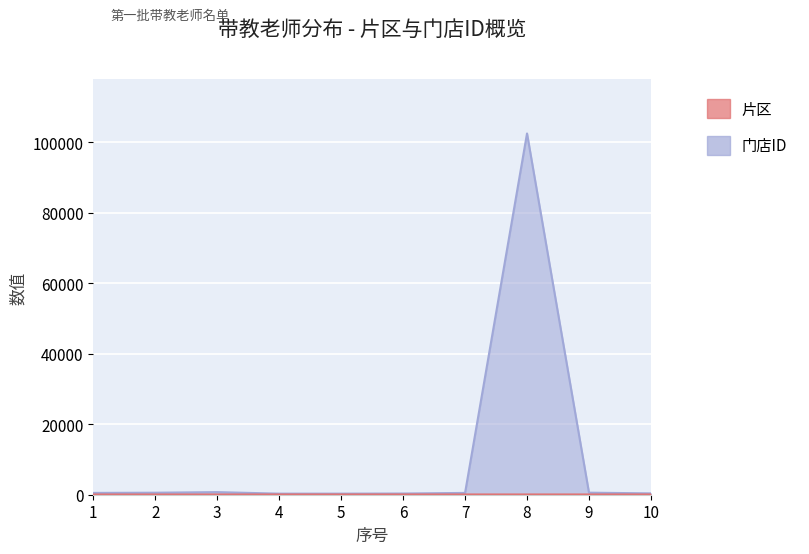

At which category is the sum across all series the highest?

8